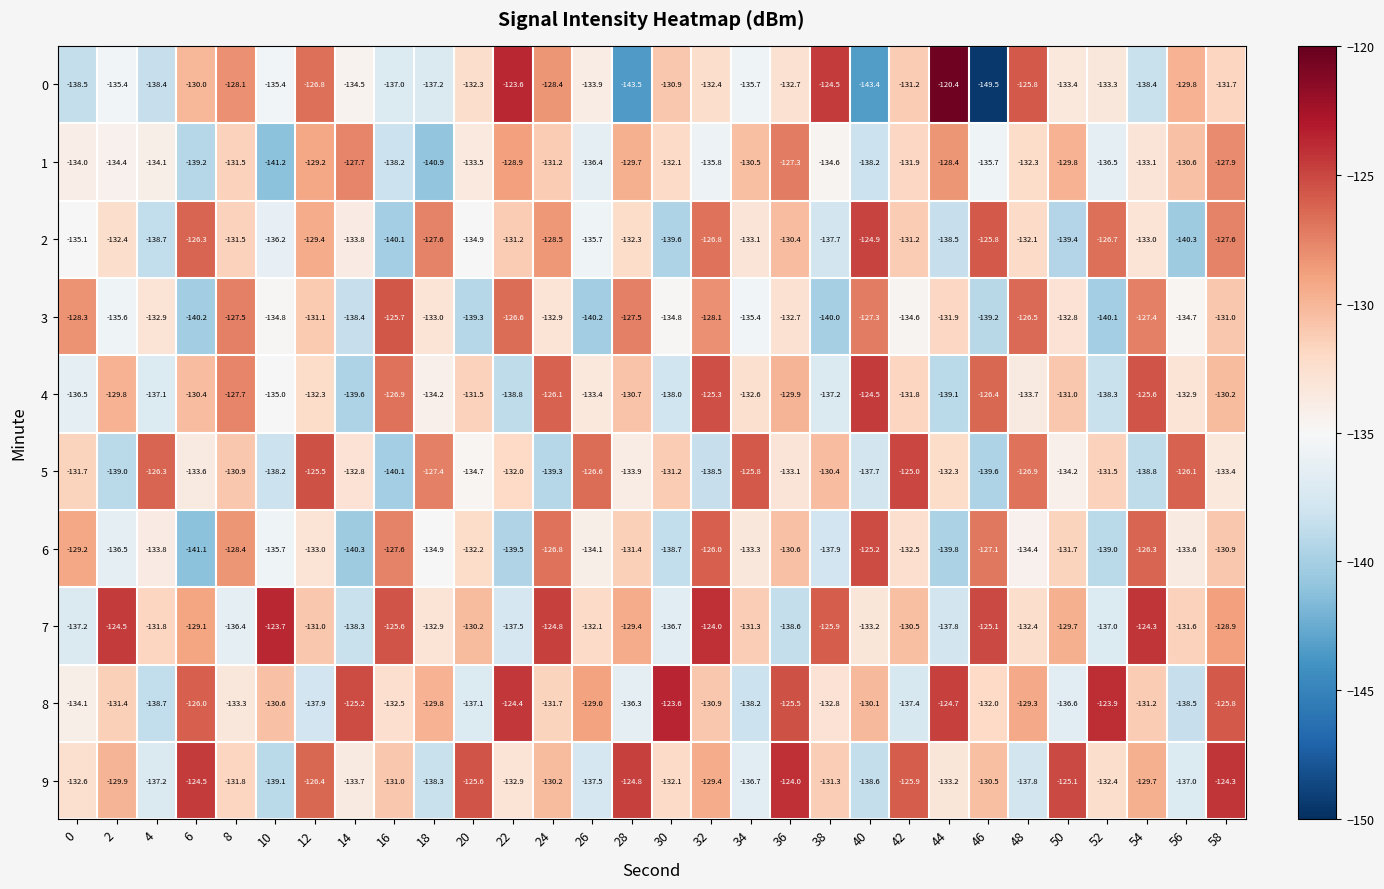

What is the difference between the maximum and minimum values in the 6 series?

15.9